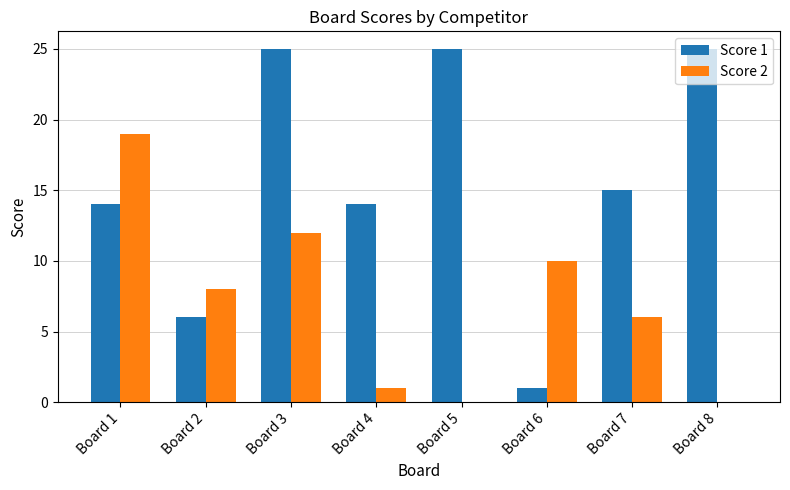

What is the total value across all series at Board 1?

33